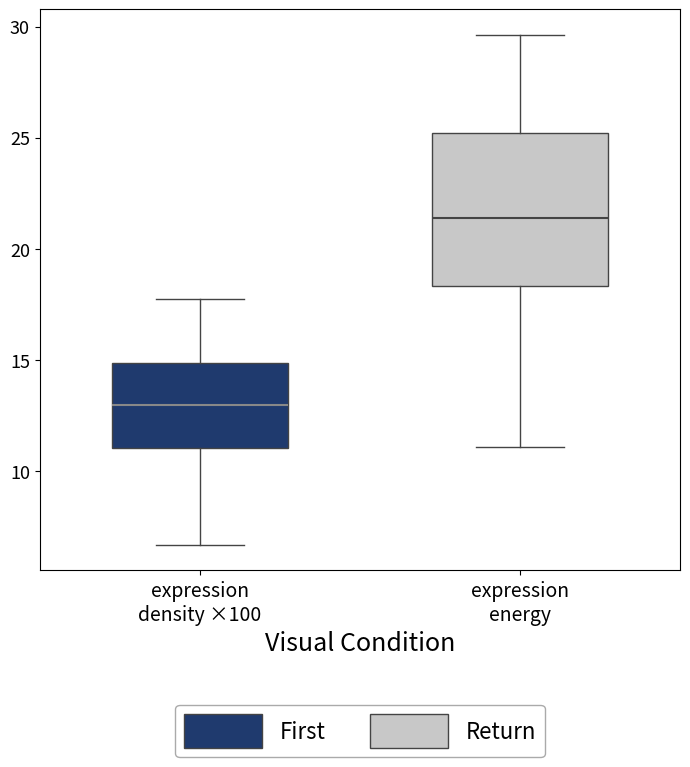

Reading left to right, read every box against the y-axis: the position of its median line, the range the box covers, and the ends of its whiskers. The values are not printed on the chart, so give them approximately, as read against the axis.

expression density ×100: median 13.0, box 11.0 to 15.0, whiskers 6.5 to 17.5
expression energy: median 21.5, box 18.5 to 25.0, whiskers 11.0 to 29.5